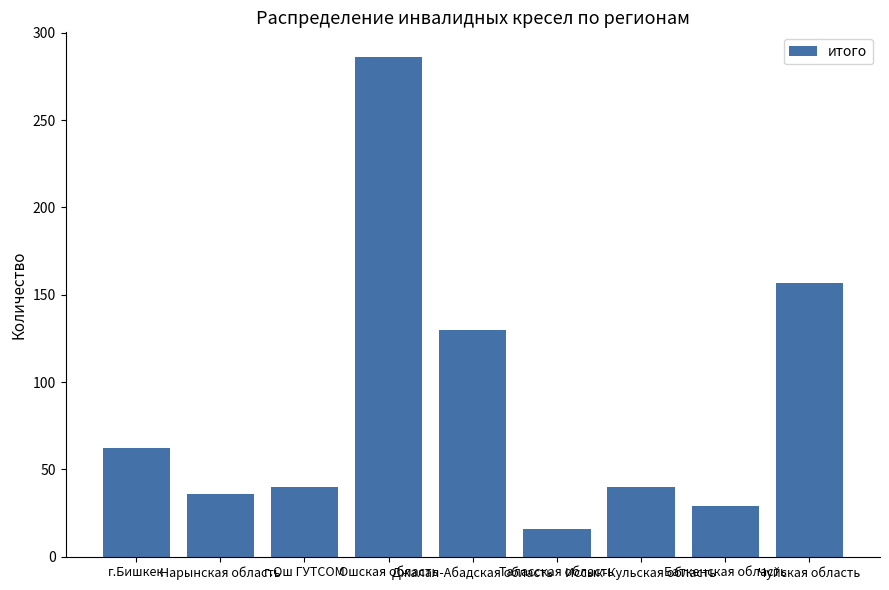

Which category has the highest value across all series?

Ошская область